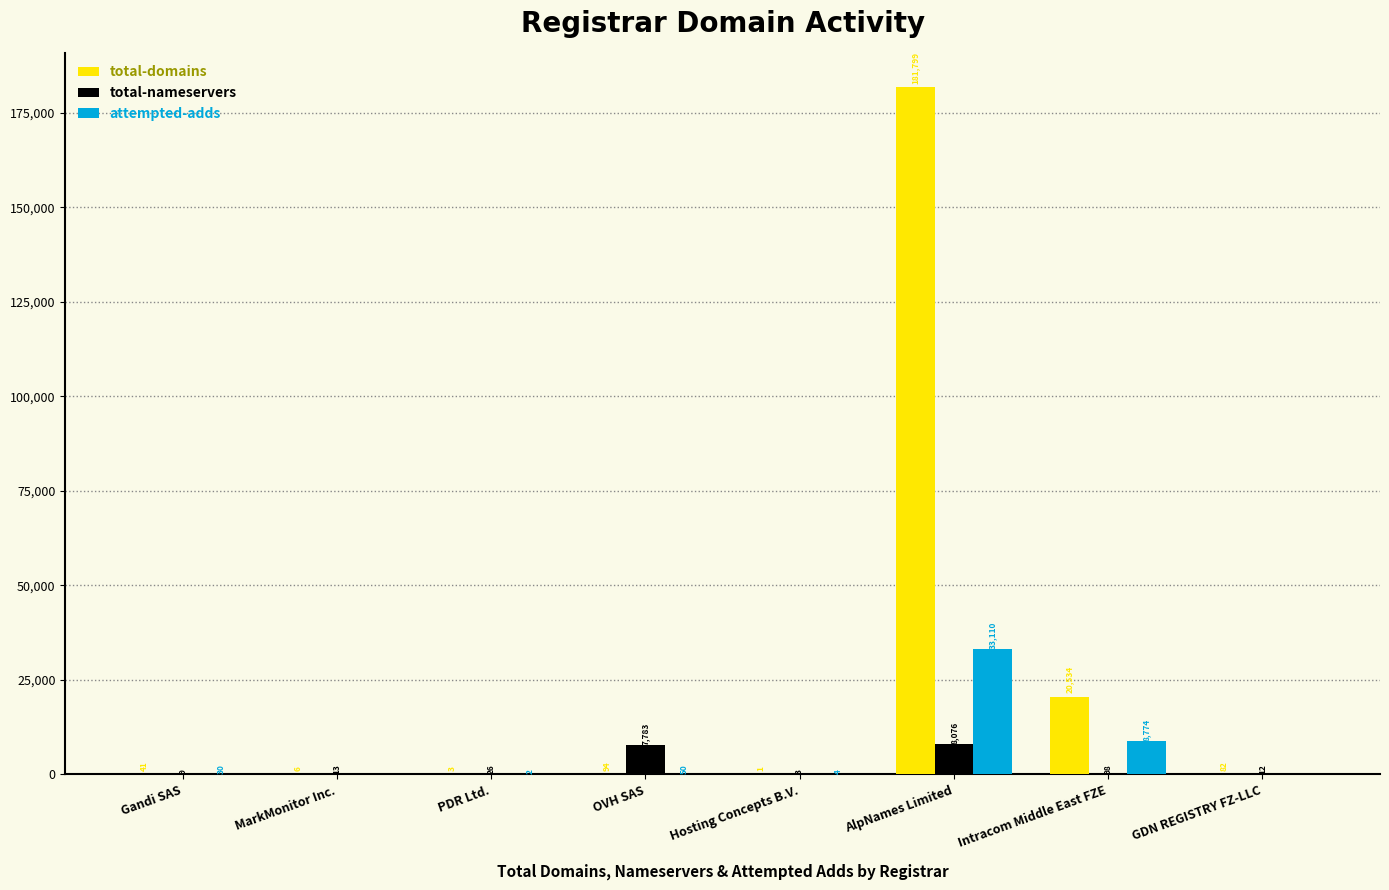

What is the sum of all total-nameservers values?

16020